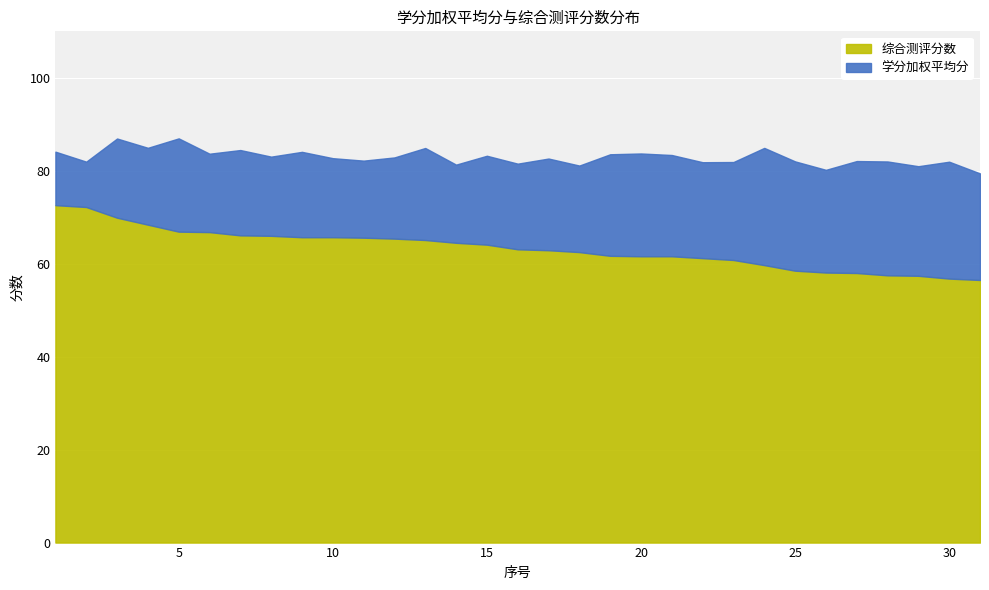

Rank the series by their maximum value, from lowest to highest.

综合测评分数, 学分加权平均分